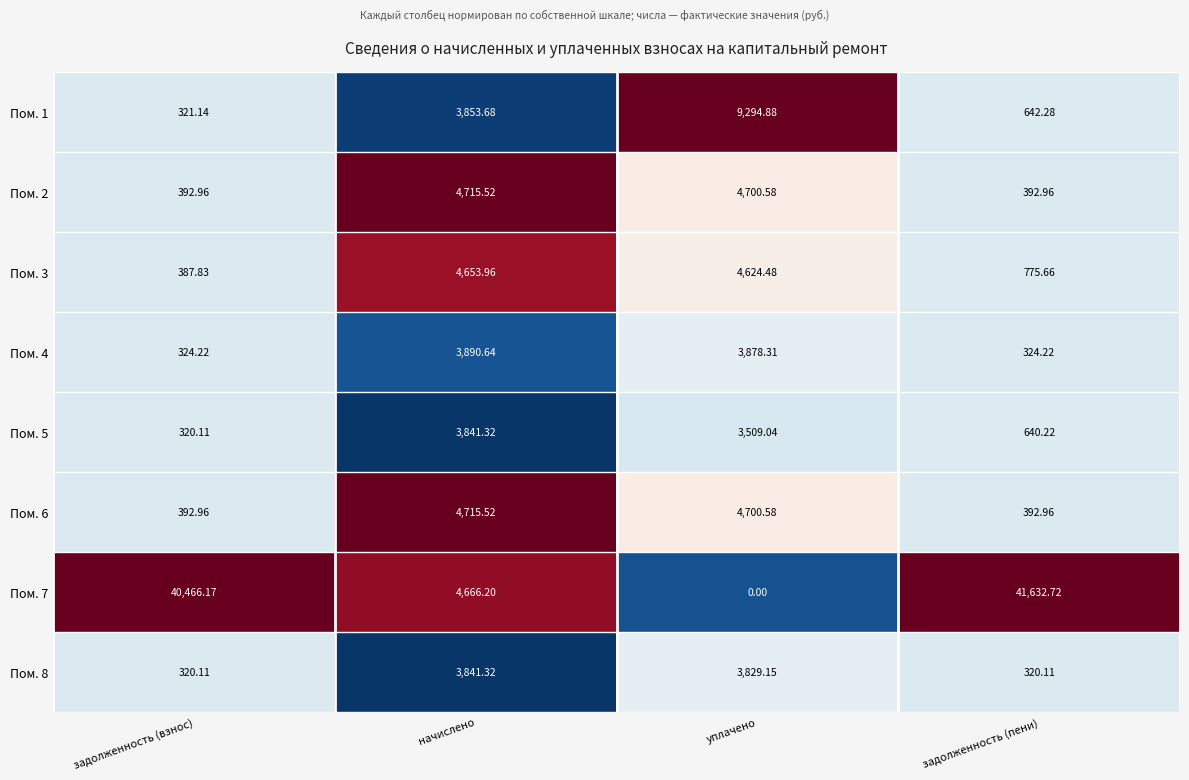

Which category has the lowest value across all series?

уплачено